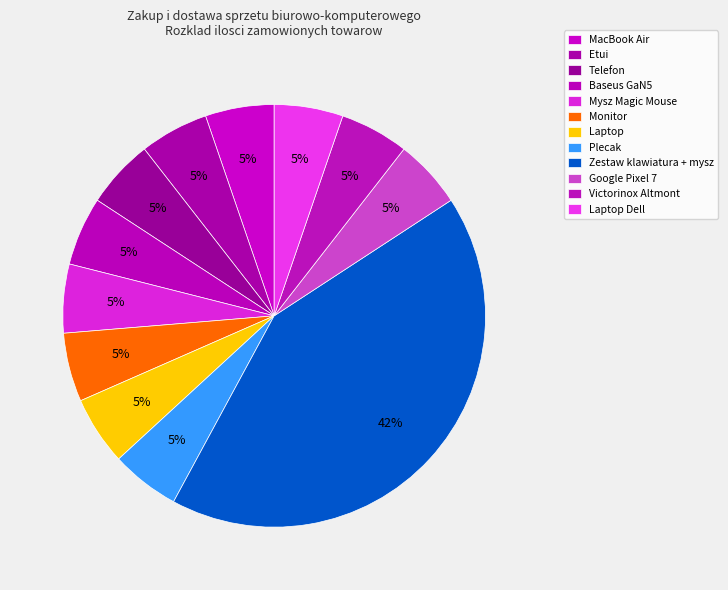

Which slice is the smallest?

MacBook Air